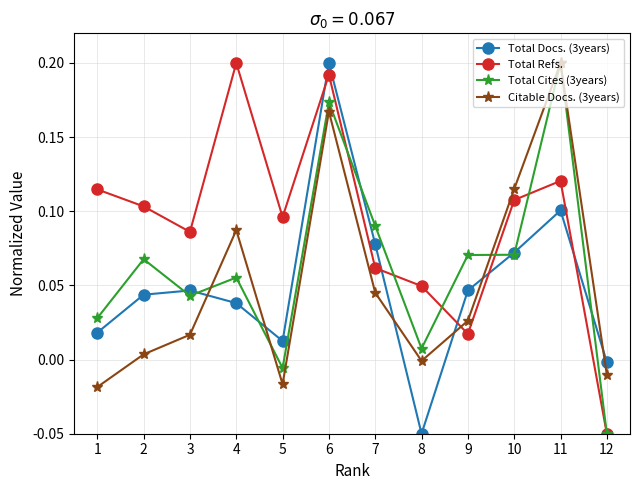

What are all the series names shown in the legend?

Total Docs. (3years), Total Refs., Total Cites (3years), Citable Docs. (3years)